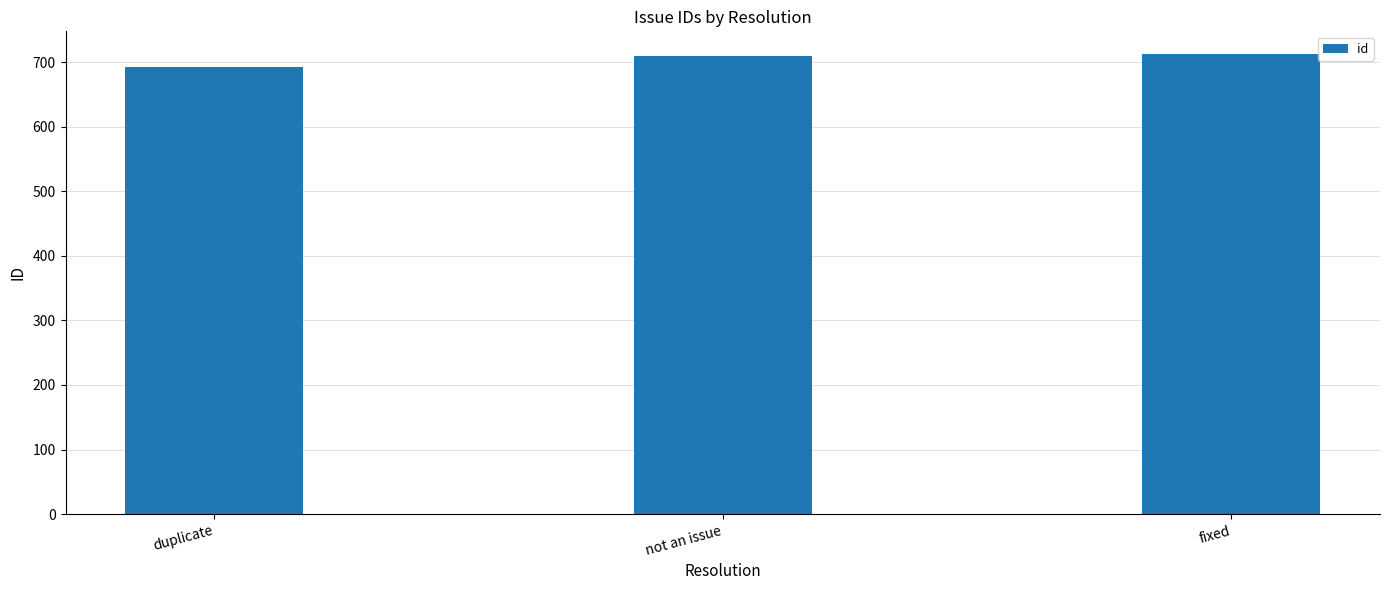

Count the values in the range 693 to 712.

3